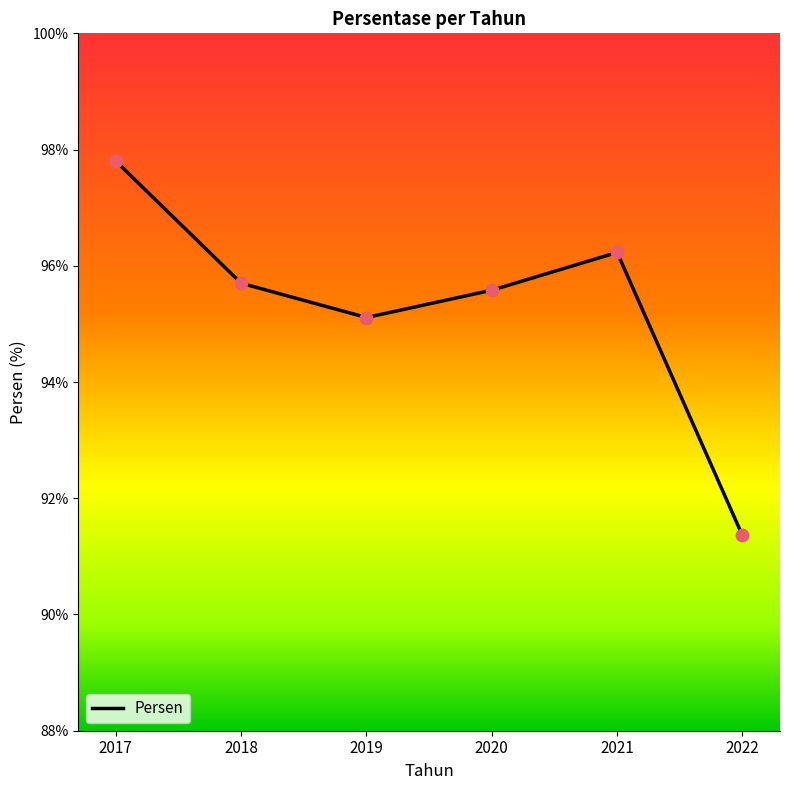

Between 2020 and 2019, which is larger?

2020